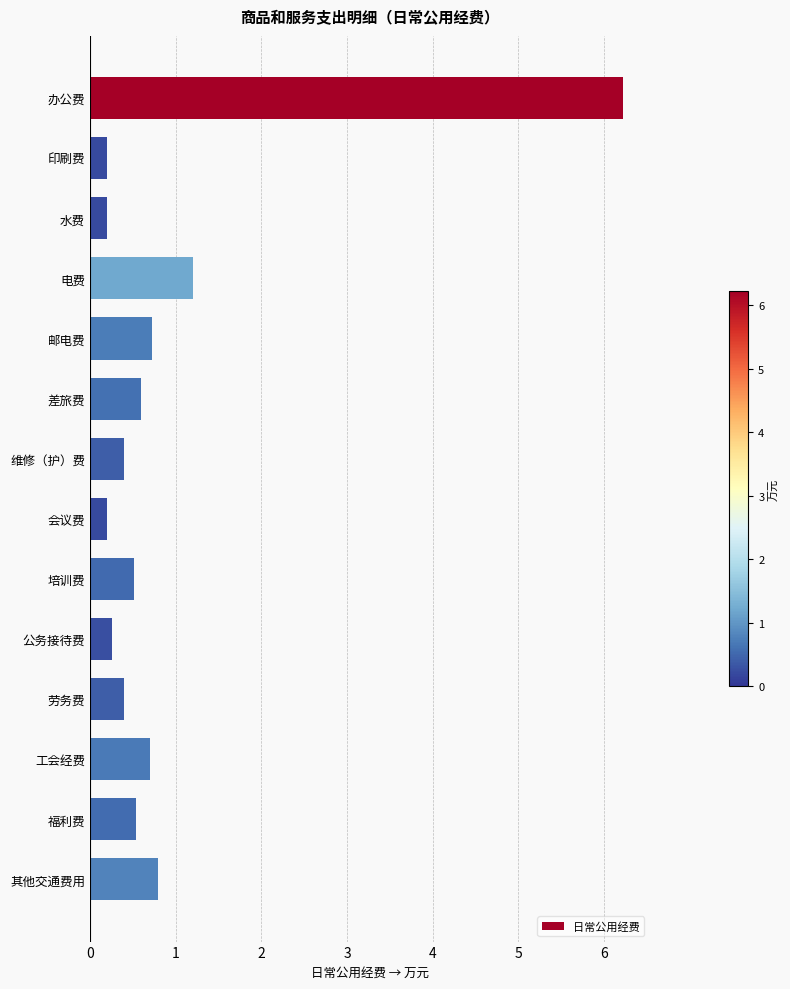

What is the sum of all values?

13.0